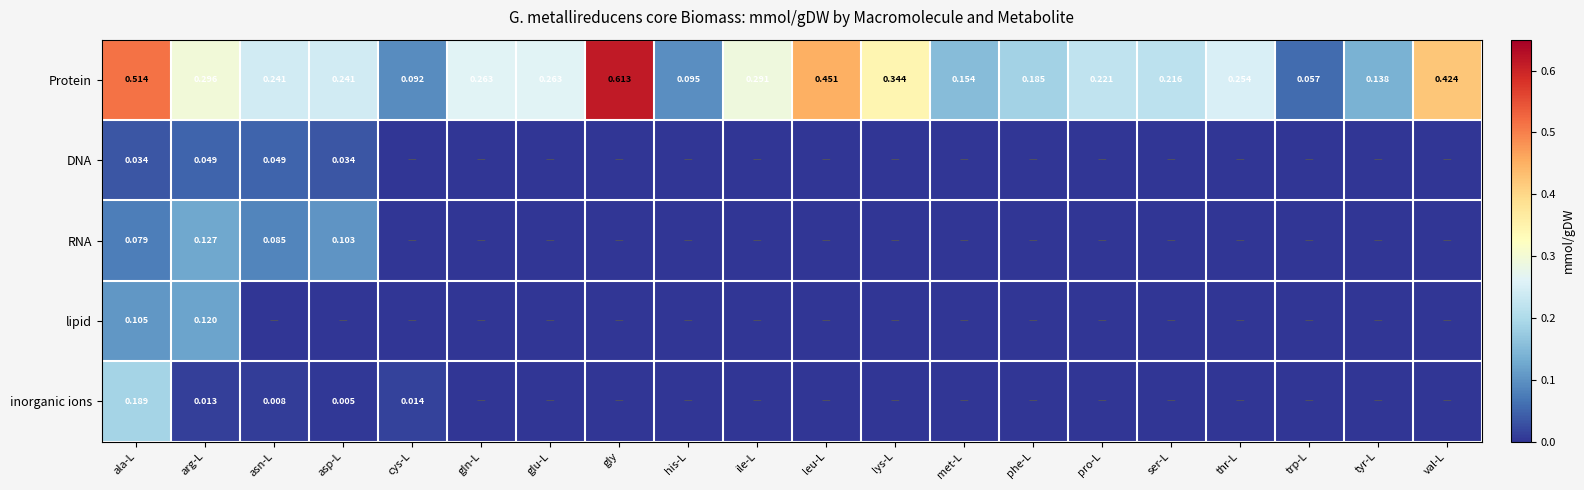

At how many categories does at least one series exceed 0?

20